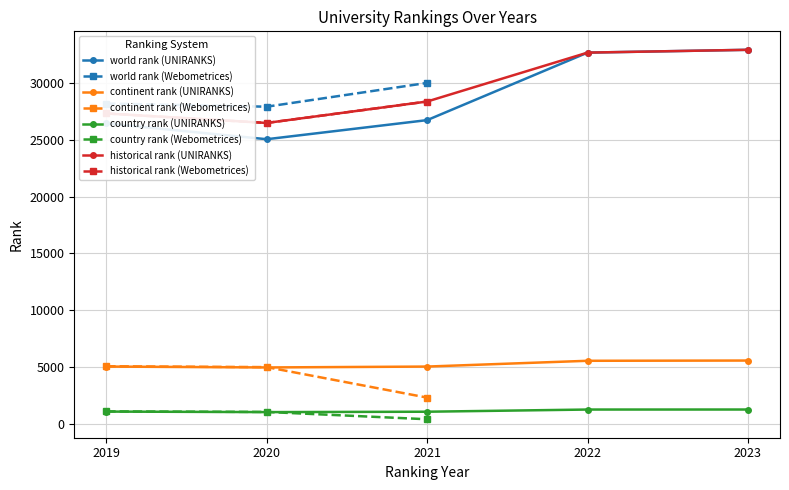

At which label is country rank closest to 814?

2020